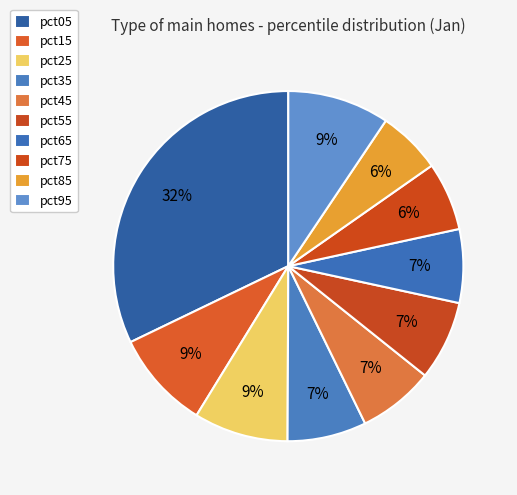

Count the number of slices in the pie.

10